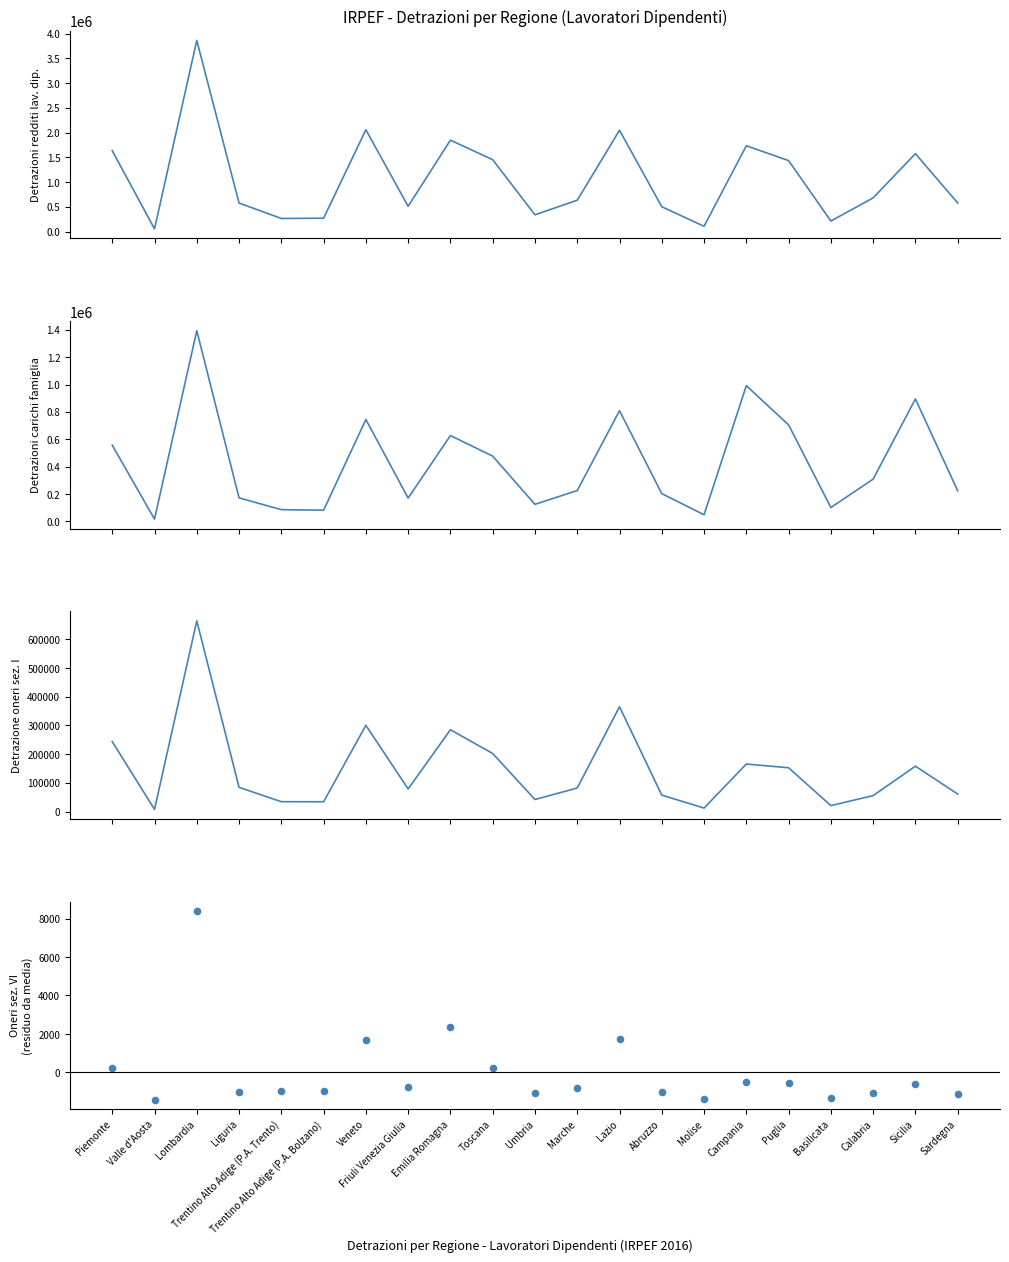

At how many categories does at least one series exceed 405060?

15